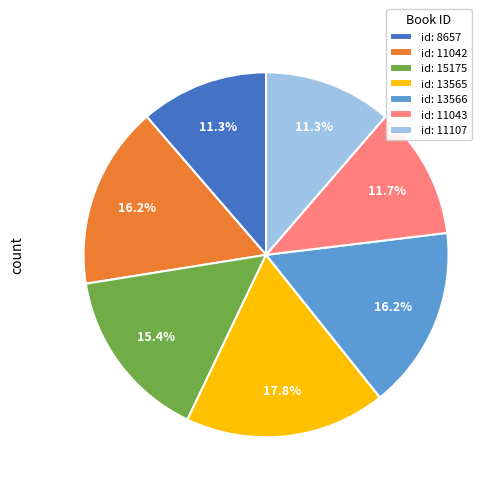

Approximately how many times larger is the value at id: 13566 compared to id: 15175?

1.1